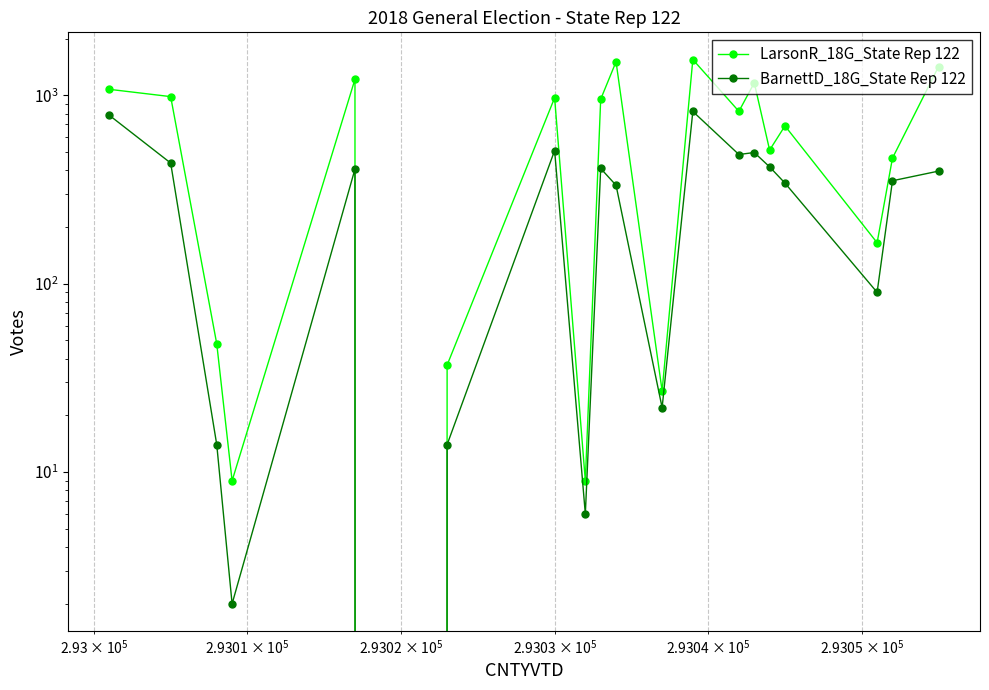

True or false: BarnettD_18G_State Rep 122 and LarsonR_18G_State Rep 122 intersect in this chart.

False